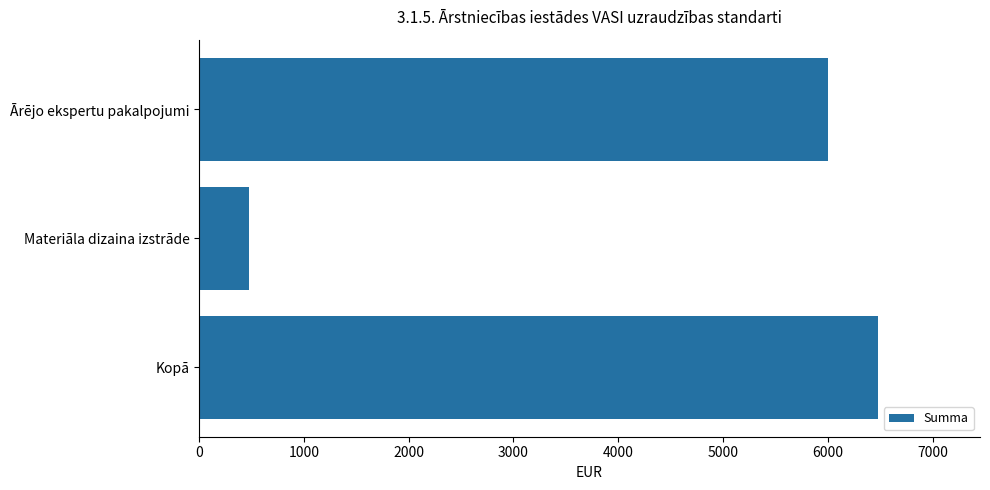

How many series are shown in this chart?

1